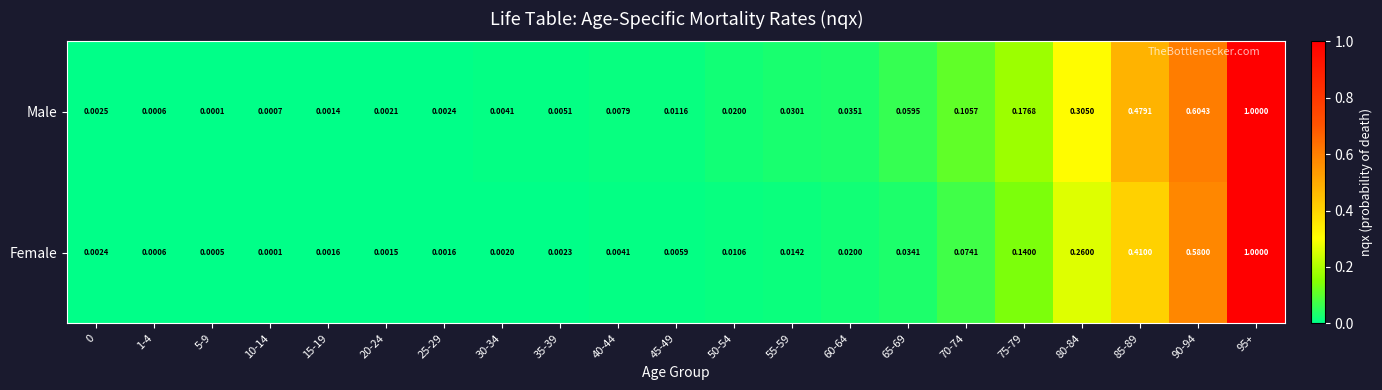

Which series has the largest total across all categories?

Male